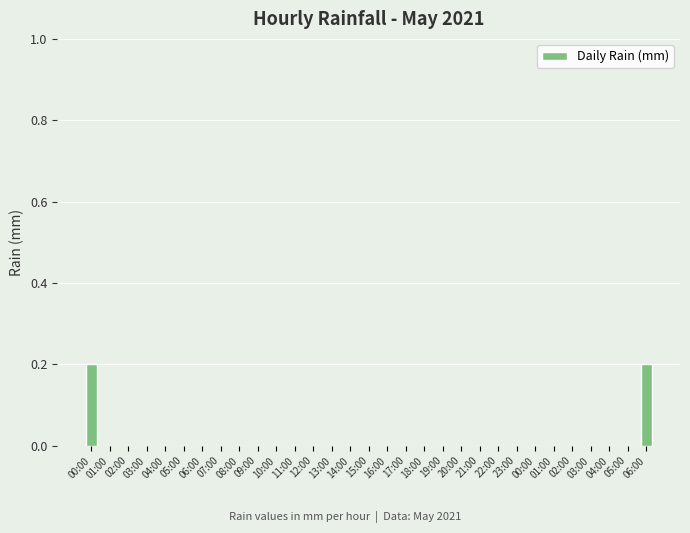

Which category has the highest value across all series?

00:00